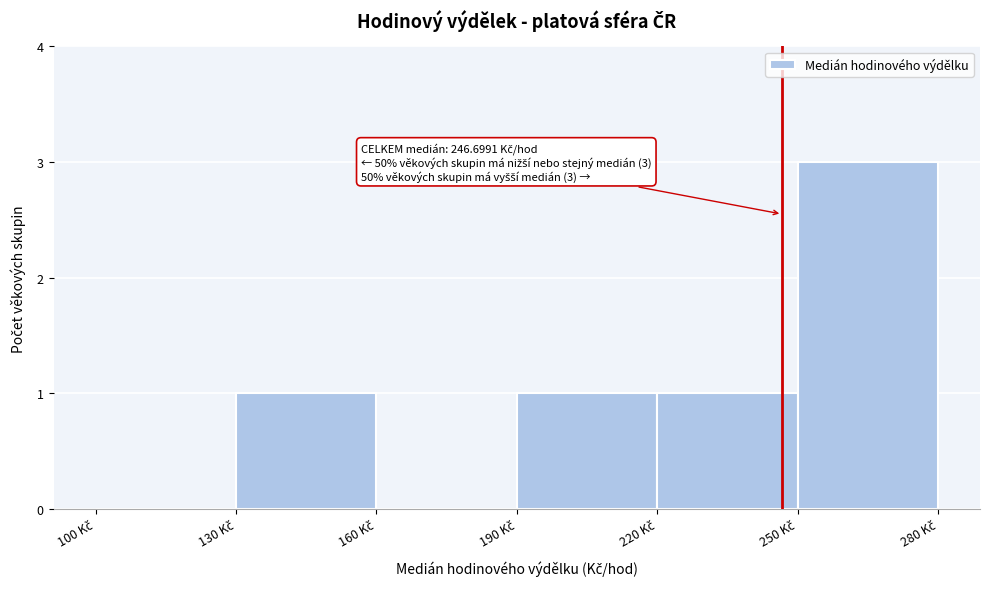

Over which range of the x-axis is the bar tallest?

250 to 280